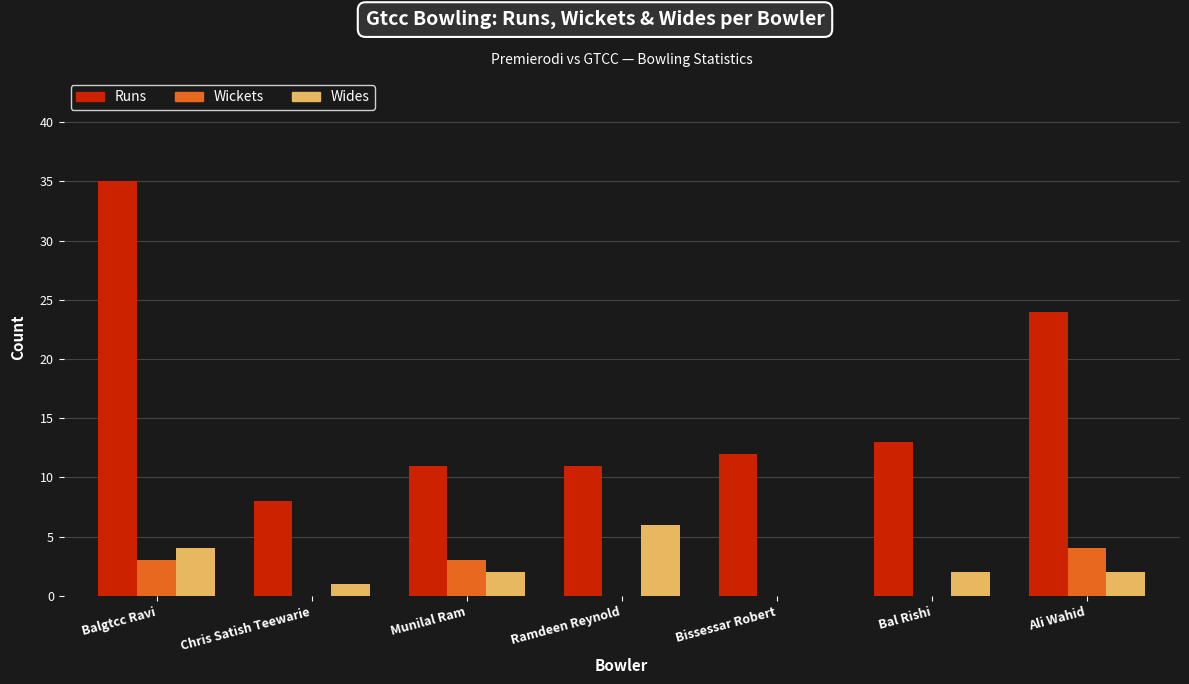

What is the sum of the Wickets values at Bissessar Robert and Munilal Ram?

3